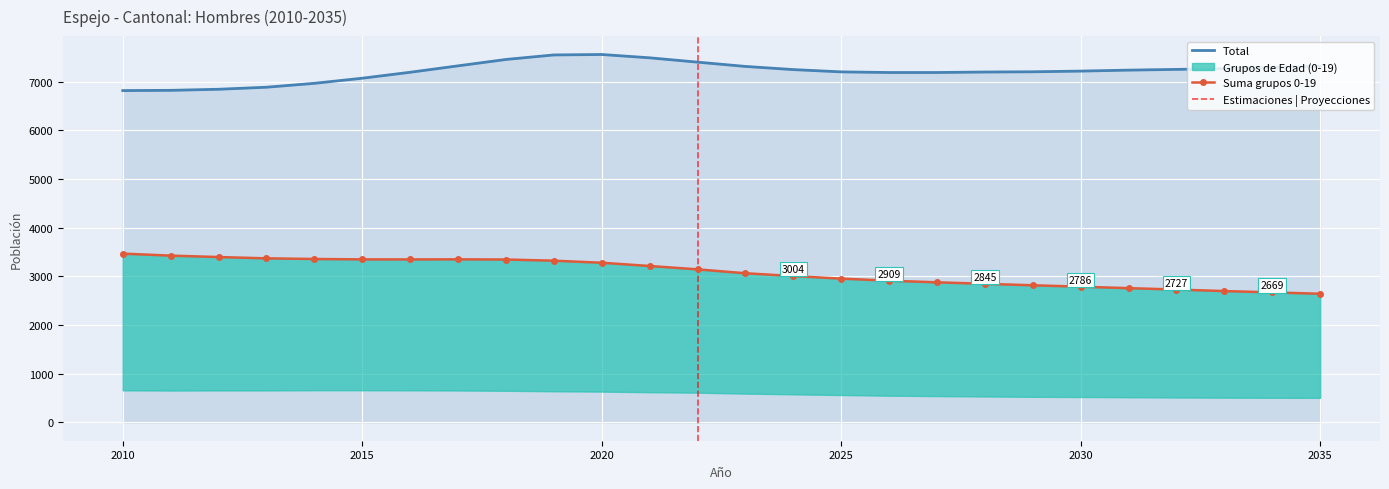

What is the value of the Total point at the 6th from the left?

7068